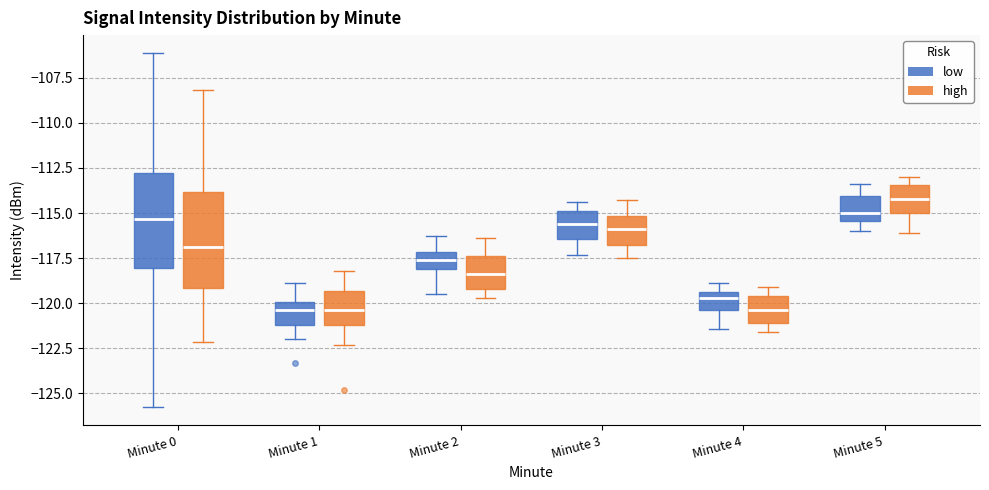

Reading left to right, transcribe this box plot: for each box, give where its median line is, the range the box spans, and where its two whiskers end, as read against the y-axis. The values are not printed on the chart, so give them approximately, as read against the axis.

Minute 0 (low): median -115.5, box -118.0 to -113.0, whiskers -126.0 to -106.0
Minute 0 (high): median -117.0, box -119.0 to -114.0, whiskers -122.0 to -108.0
Minute 1 (low): median -120.5, box -121.0 to -120.0, whiskers -122.0 to -119.0
Minute 1 (high): median -120.5, box -121.0 to -119.5, whiskers -122.5 to -118.0
Minute 2 (low): median -117.5, box -118.0 to -117.0, whiskers -119.5 to -116.5
Minute 2 (high): median -118.5, box -119.0 to -117.5, whiskers -119.5 to -116.5
Minute 3 (low): median -115.5, box -116.5 to -115.0, whiskers -117.5 to -114.5
Minute 3 (high): median -116.0, box -117.0 to -115.0, whiskers -117.5 to -114.5
Minute 4 (low): median -119.5 (just below the box's upper edge), box -120.5 to -119.5, whiskers -121.5 to -119.0
Minute 4 (high): median -120.5, box -121.0 to -119.5, whiskers -121.5 to -119.0
Minute 5 (low): median -115.0, box -115.5 to -114.0, whiskers -116.0 to -113.5
Minute 5 (high): median -114.0, box -115.0 to -113.5, whiskers -116.0 to -113.0